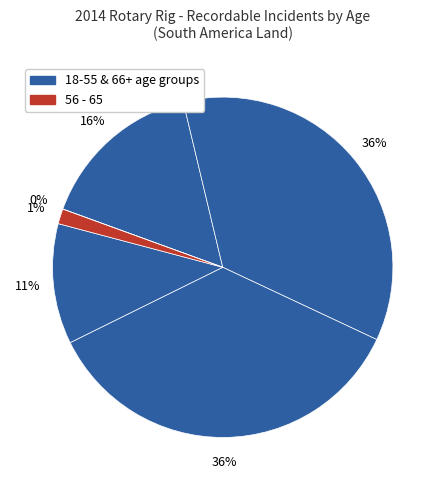

Count the number of slices in the pie.

6